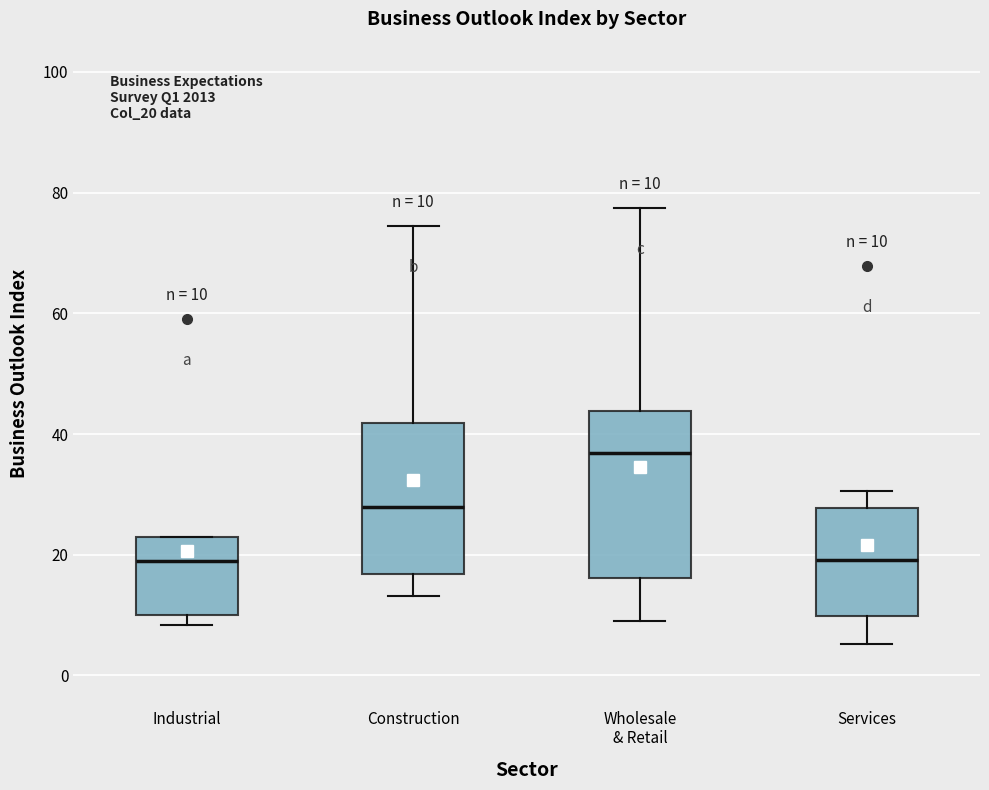

Comparing the boxes themselves (not the whiskers), which one is the tallest?

Wholesale & Retail